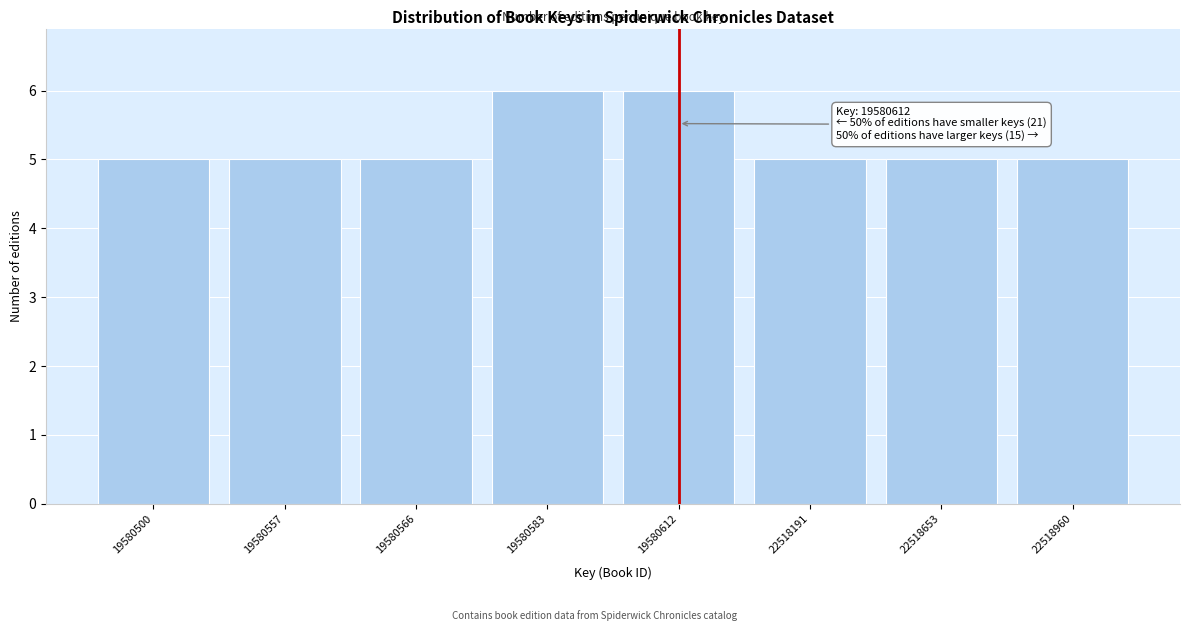

Reading left to right, transcribe all the data shown in this chart.

5	5	5	6	6	5	5	5